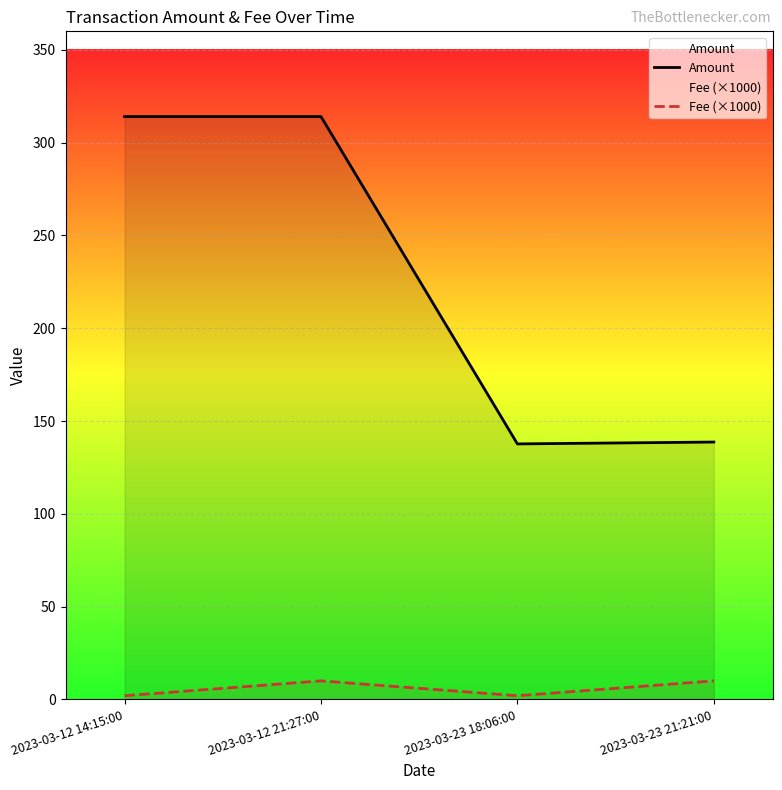

What is the spread (max minus min) of values at 2023-03-12 21:27:00?

304.1